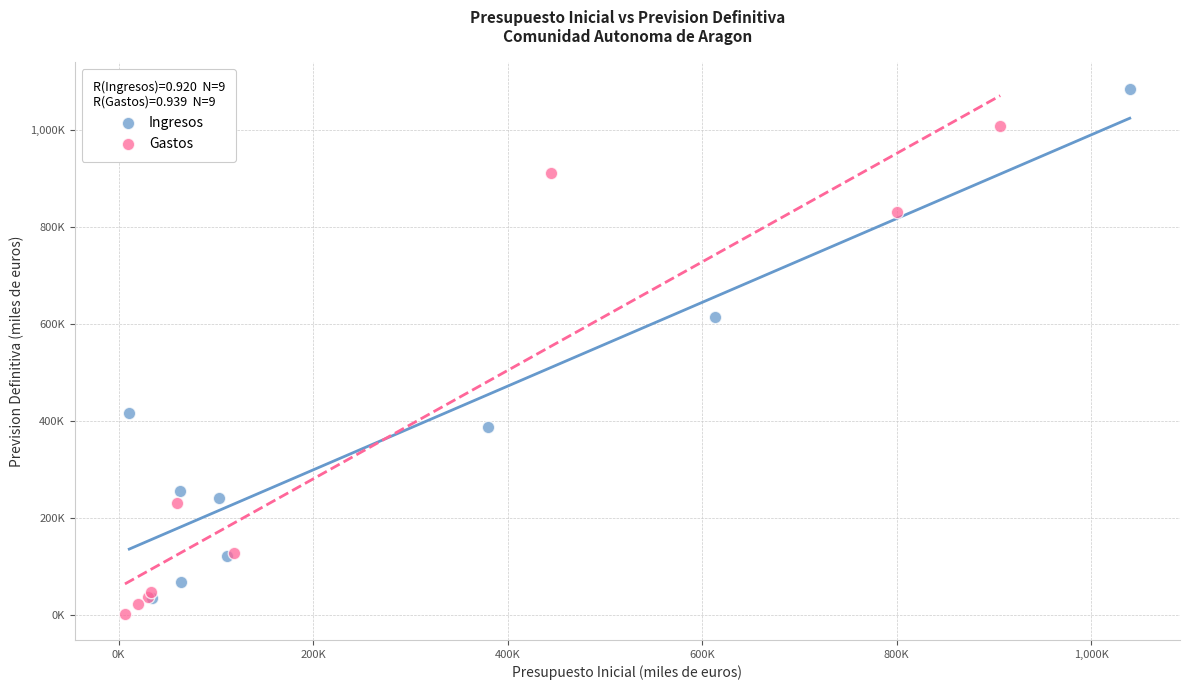

Which series contains the highest Y value?

Ingresos